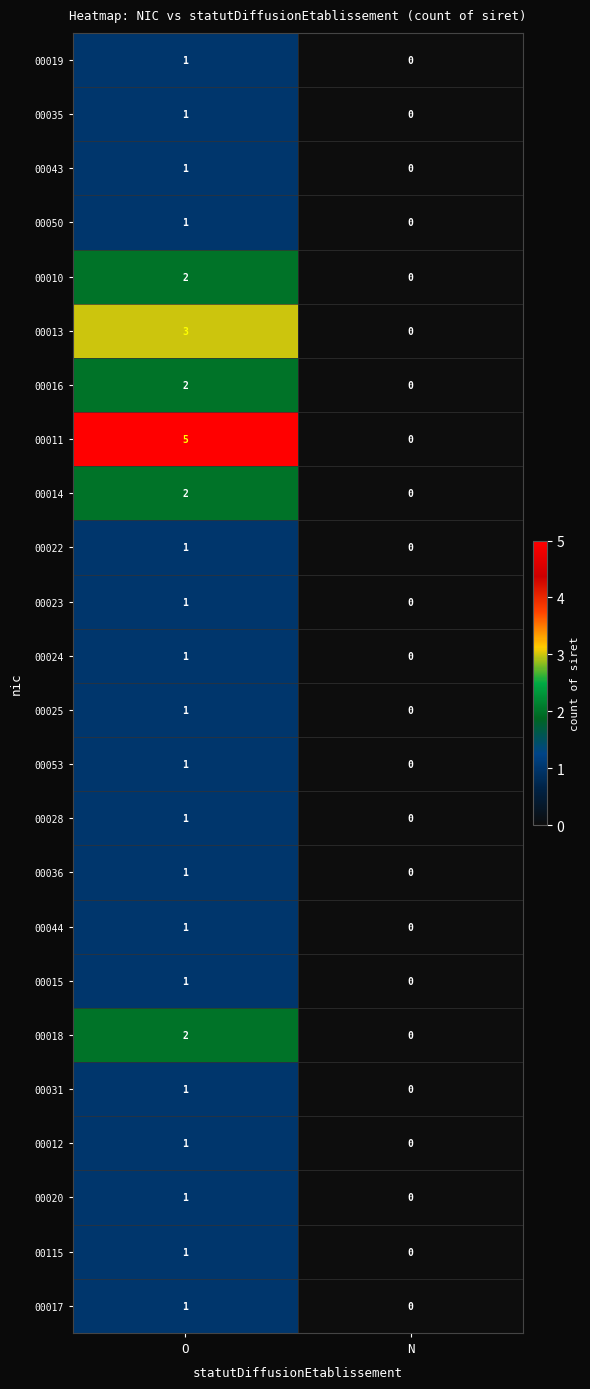

List the labels in order of 00012 value, smallest first.

N, O